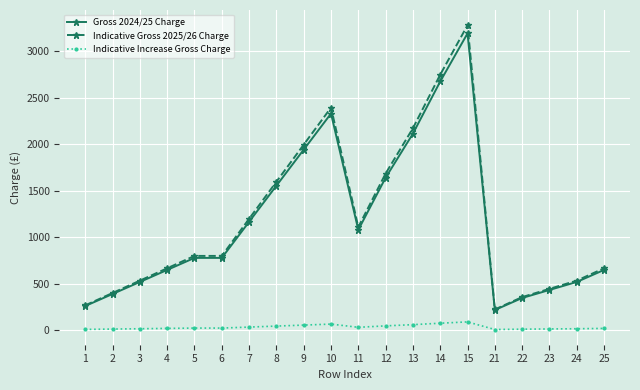

Rank the series at 15 from lowest to highest value.

Indicative Increase Gross Charge, Gross 2024/25 Charge, Indicative Gross 2025/26 Charge